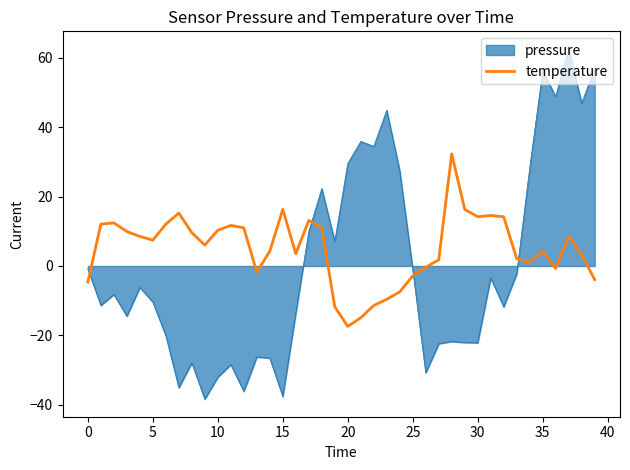

What is the maximum value shown in the chart?

62.5